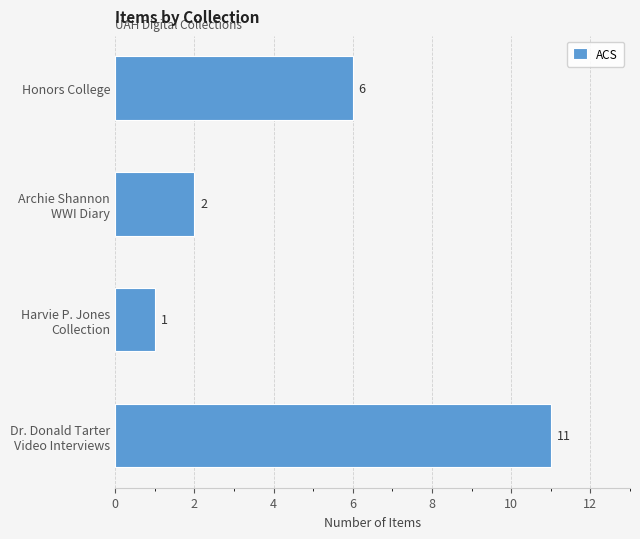

Which category has the lowest value across all series?

Harvie P. Jones
Collection